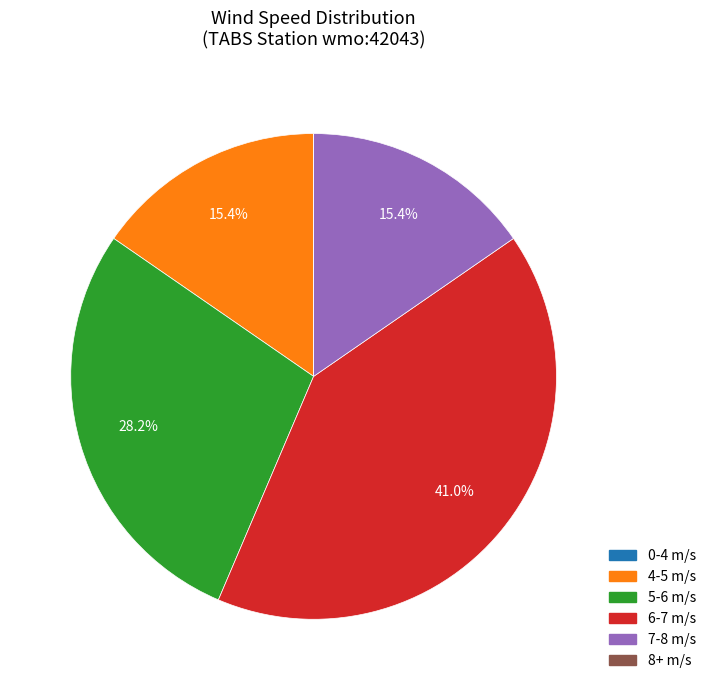

Which category has the biggest portion of the pie?

6-7 m/s